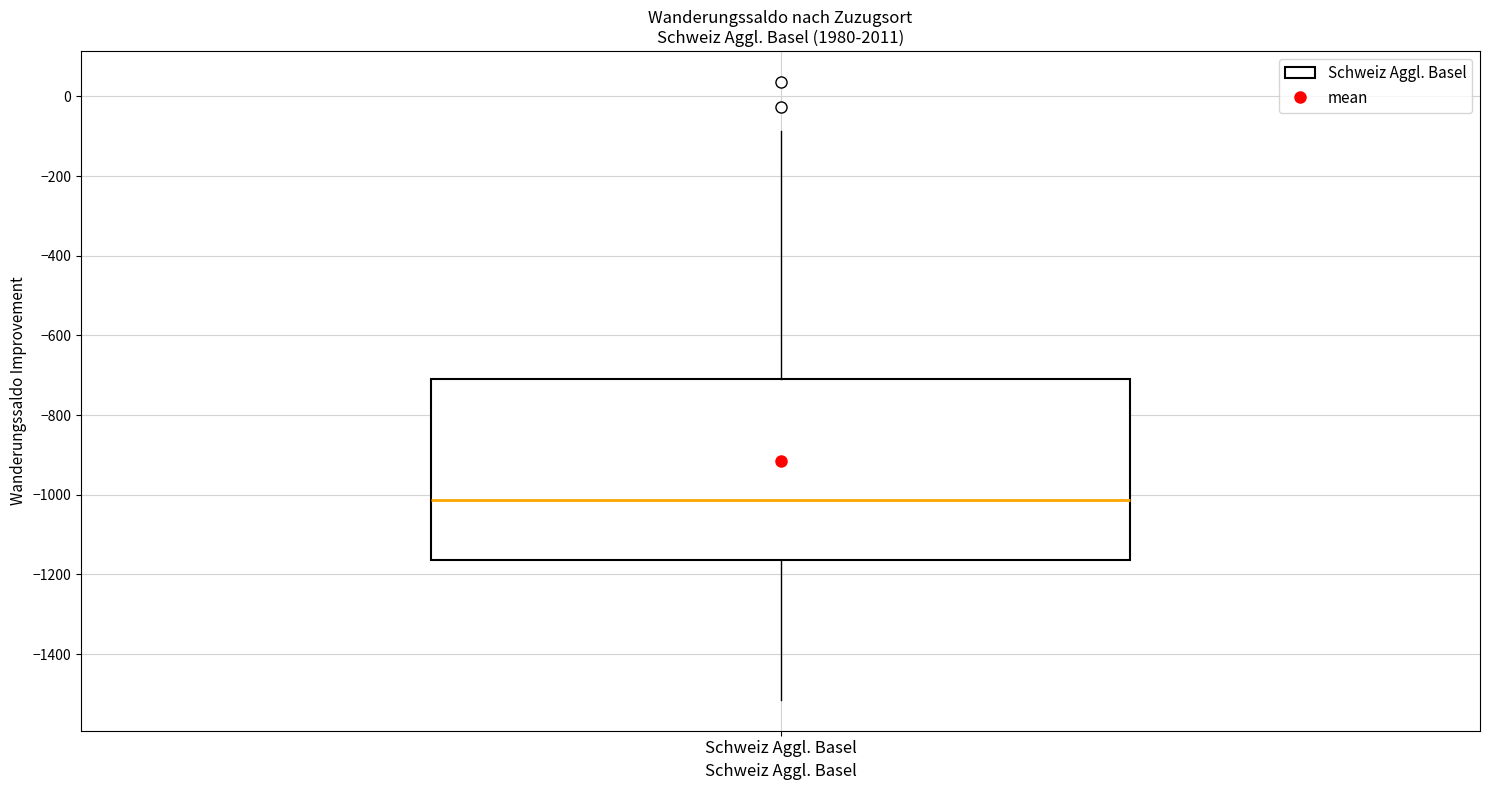

Read this box plot against the y-axis: the position of the median line, the range covered by the box, and the ends of both whiskers. The values are not printed on the chart, so give them approximately, as read against the axis.

median -1020, box -1160 to -700, whiskers -1520 to -80